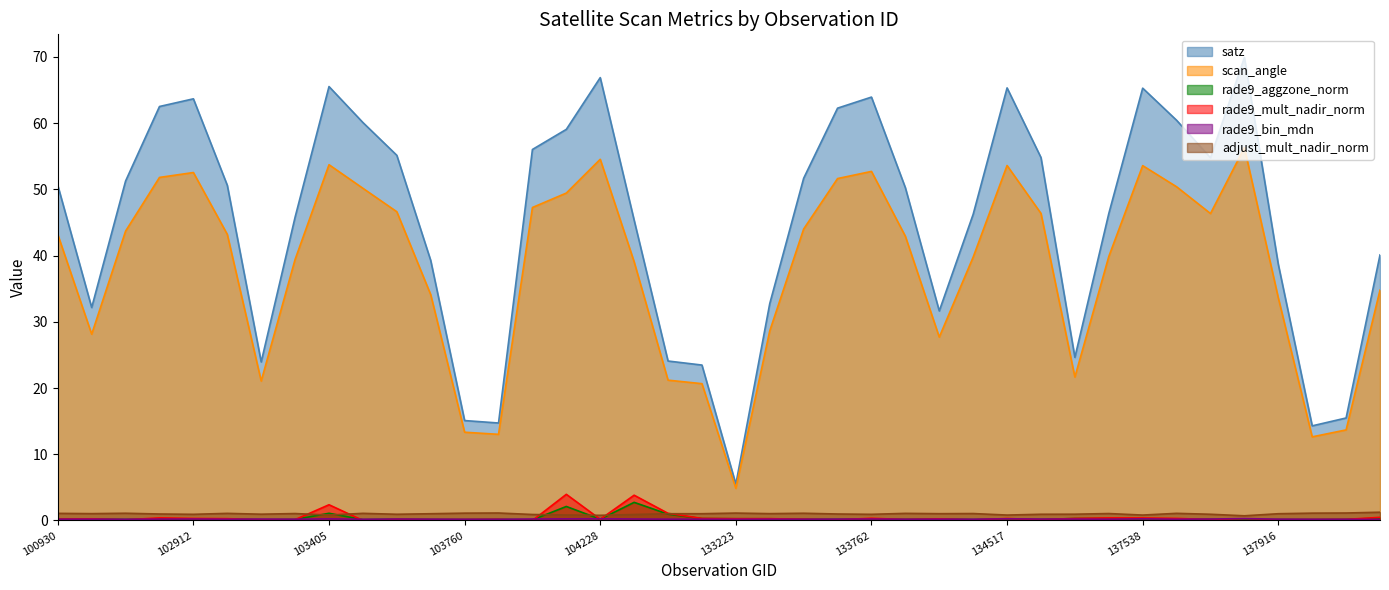

Where is adjust_mult_nadir_norm nearest to the value 0?

137903